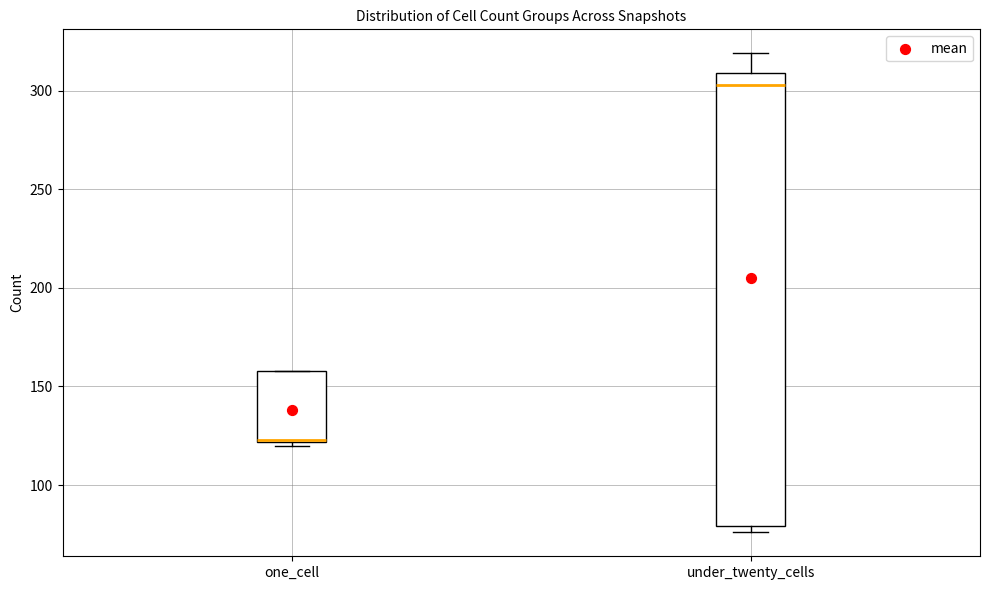

Reading left to right, transcribe this box plot: for each box, give where its median line is, the range the box spans, and where its two whiskers end, as read against the y-axis. The values are not printed on the chart, so give them approximately, as read against the axis.

one_cell: median 125 (drawn on the box's lower edge), box 120 to 160, whiskers 120 (just below the box's lower edge) to 160
under_twenty_cells: median 305, box 80 to 310, whiskers 75 to 320